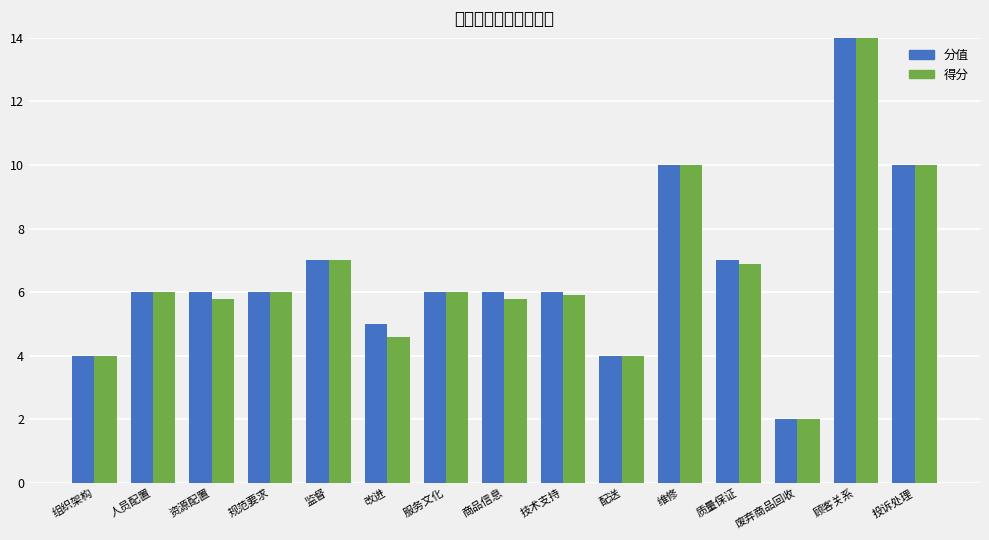

What is the label of the 6th bar from the right?

配送